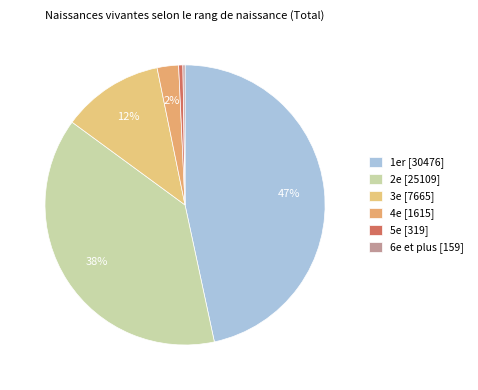

How many segments does this pie chart have?

6